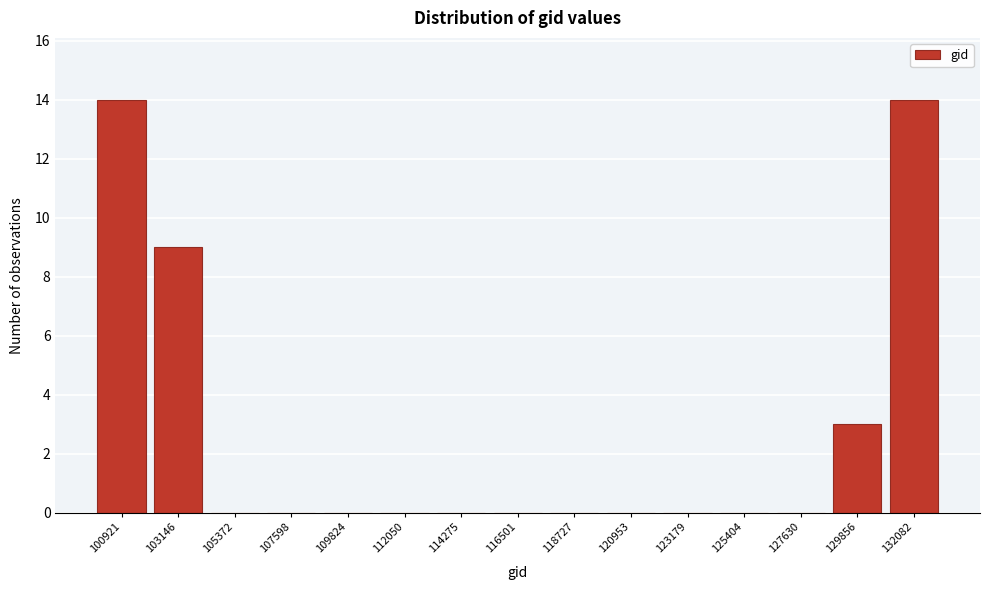

Reading left to right, extract all data points from this chart.

100921=14	103146=9	105372=0	107598=0	109824=0	112050=0	114275=0	116501=0	118727=0	120953=0	123179=0	125404=0	127630=0	129856=3	132082=14